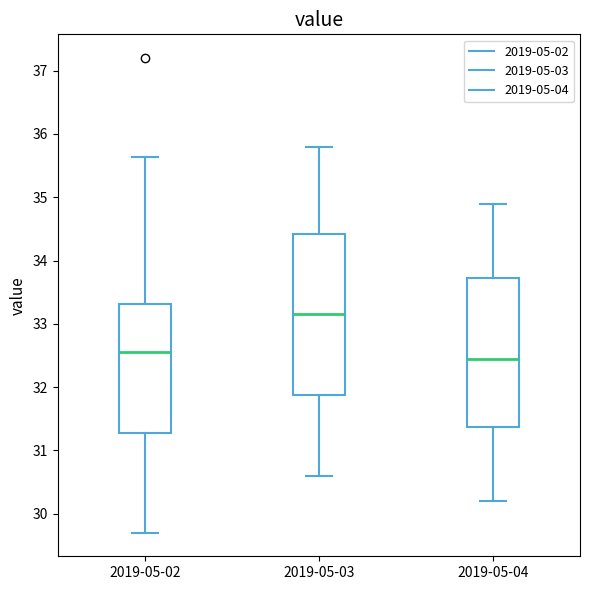

Reading left to right, read every box against the y-axis: the position of its median line, the range the box covers, and the ends of its whiskers. The values are not printed on the chart, so give them approximately, as read against the axis.

2019-05-02: median 32.6, box 31.3 to 33.3, whiskers 29.7 to 35.6
2019-05-03: median 33.2, box 31.9 to 34.4, whiskers 30.6 to 35.8
2019-05-04: median 32.5, box 31.4 to 33.7, whiskers 30.2 to 34.9